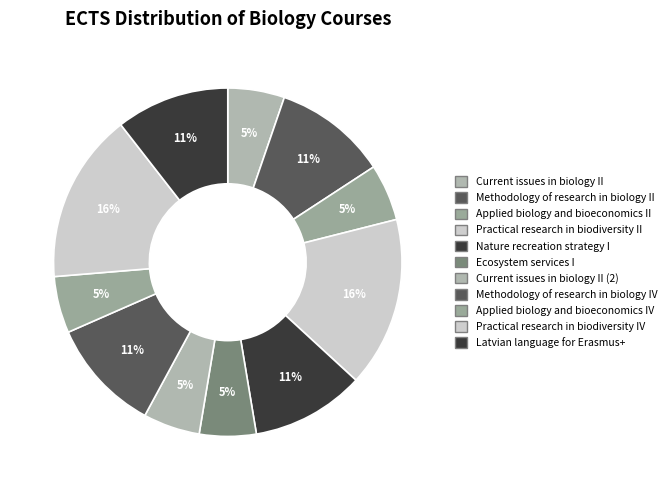

How many segments does this pie chart have?

11